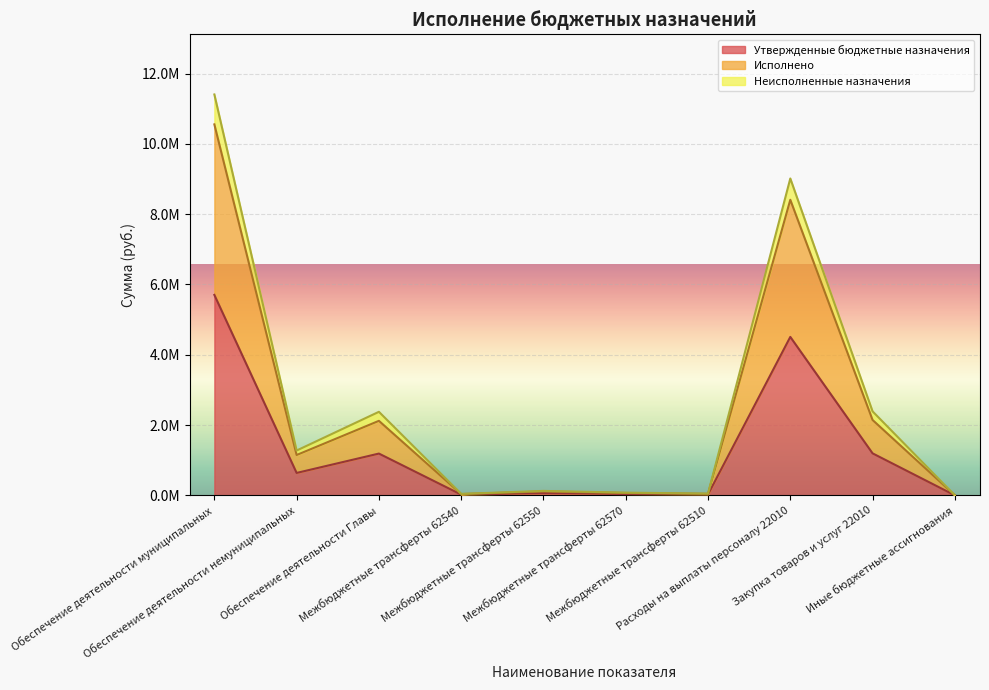

What is the total value across all series at Обеспечение деятельности муниципальных?

27665287.2